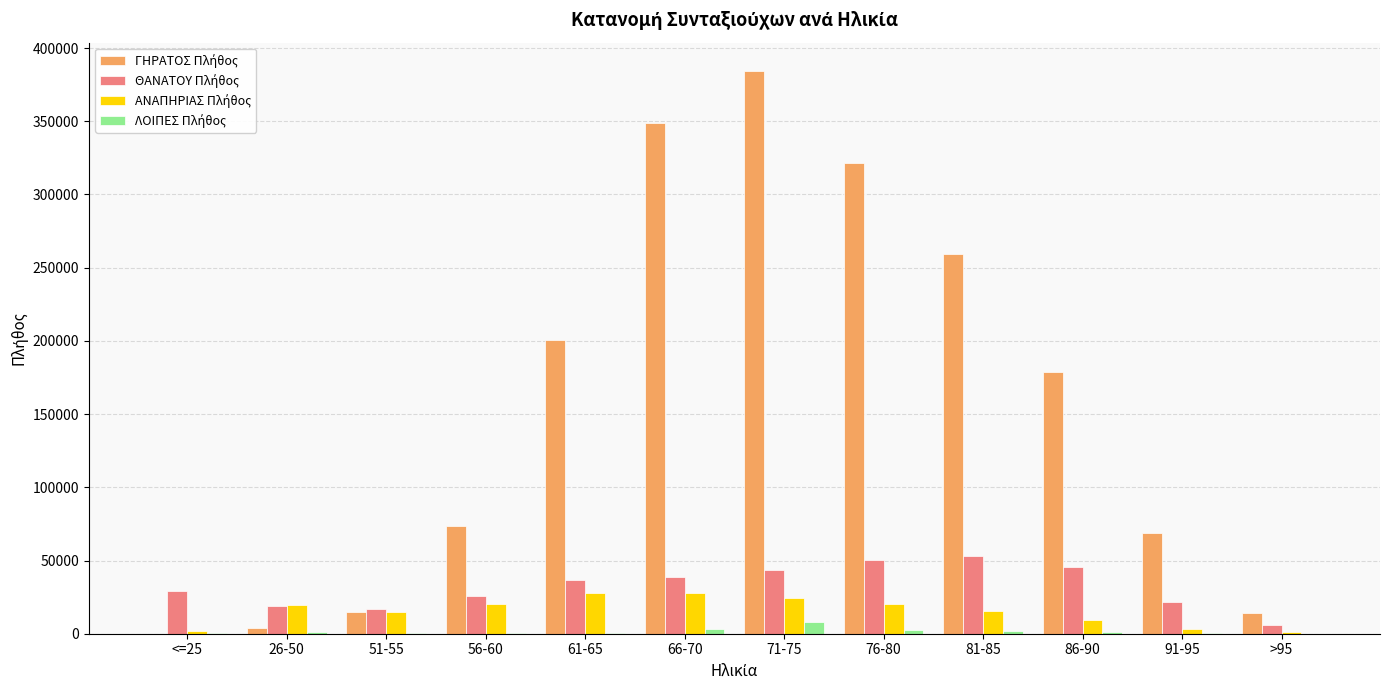

What is the maximum value shown in the chart?

384496